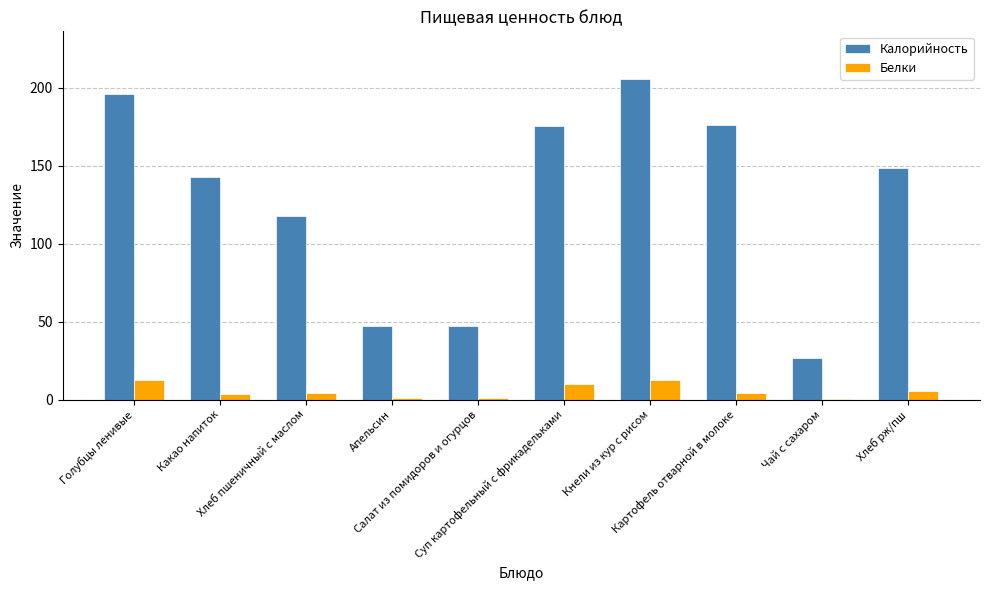

Which series has the largest total across all categories?

Калорийность